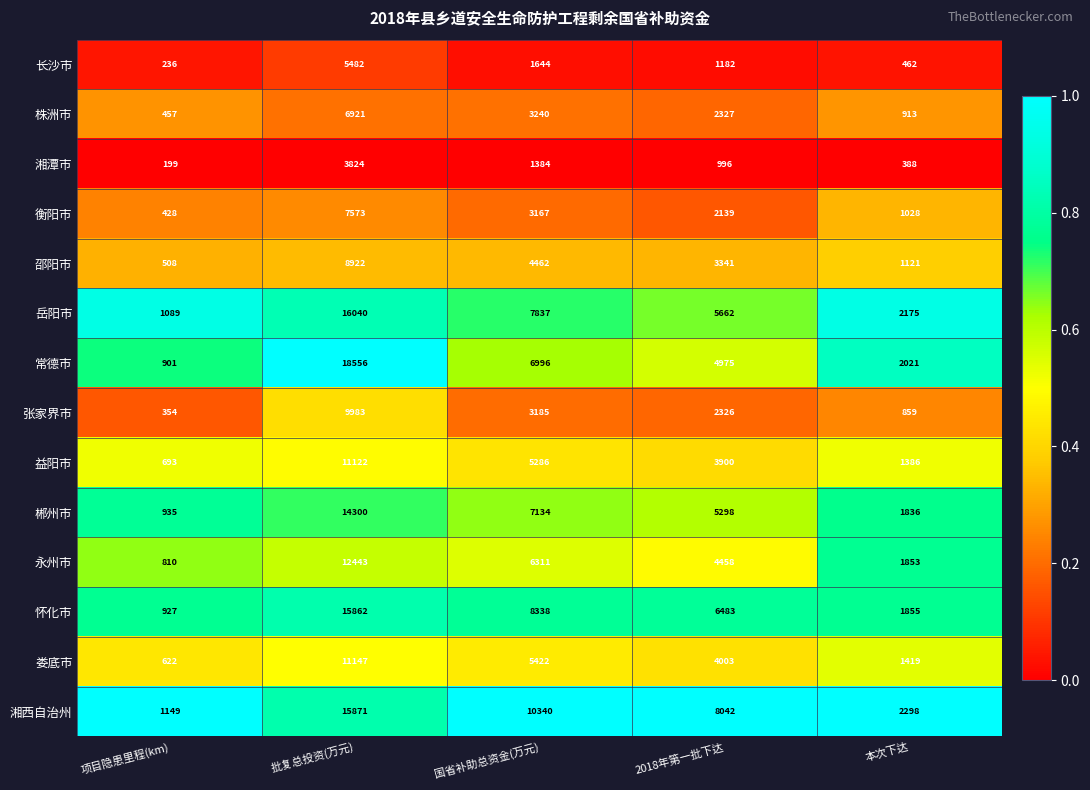

Is it true that 郴州市 equals 1220 at 项目隐患里程(km)?

False